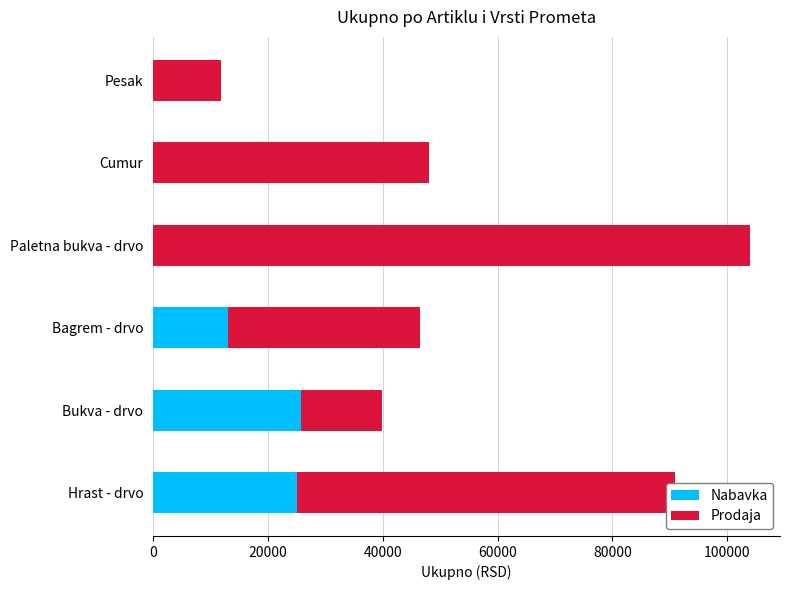

At which category is the sum across all series the highest?

Paletna bukva - drvo